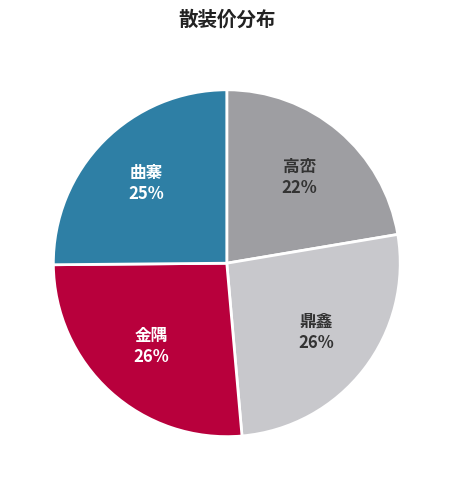

Is there a majority slice in this chart?

No